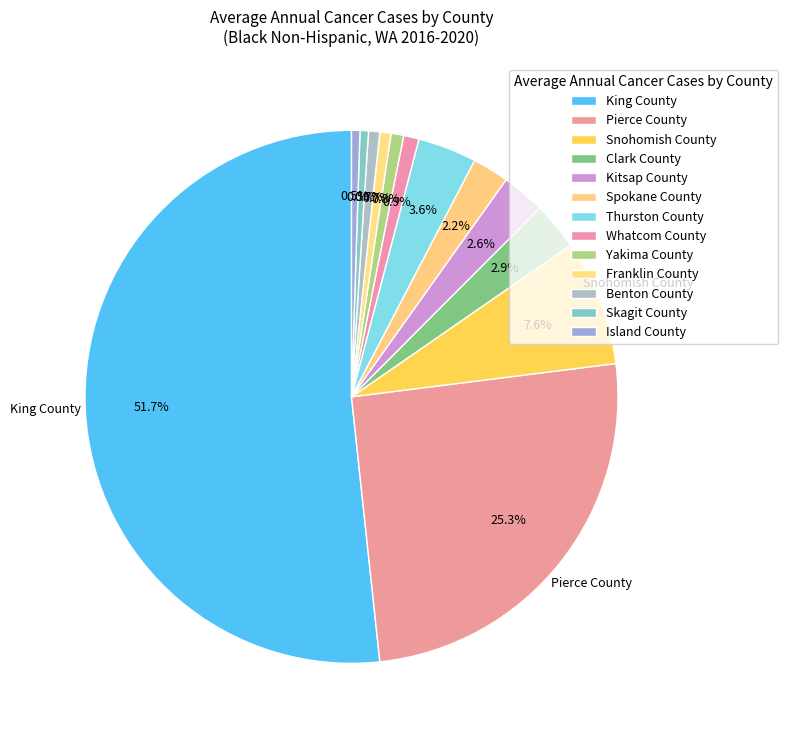

What percentage do Pierce County and Skagit County together represent?

25.8%